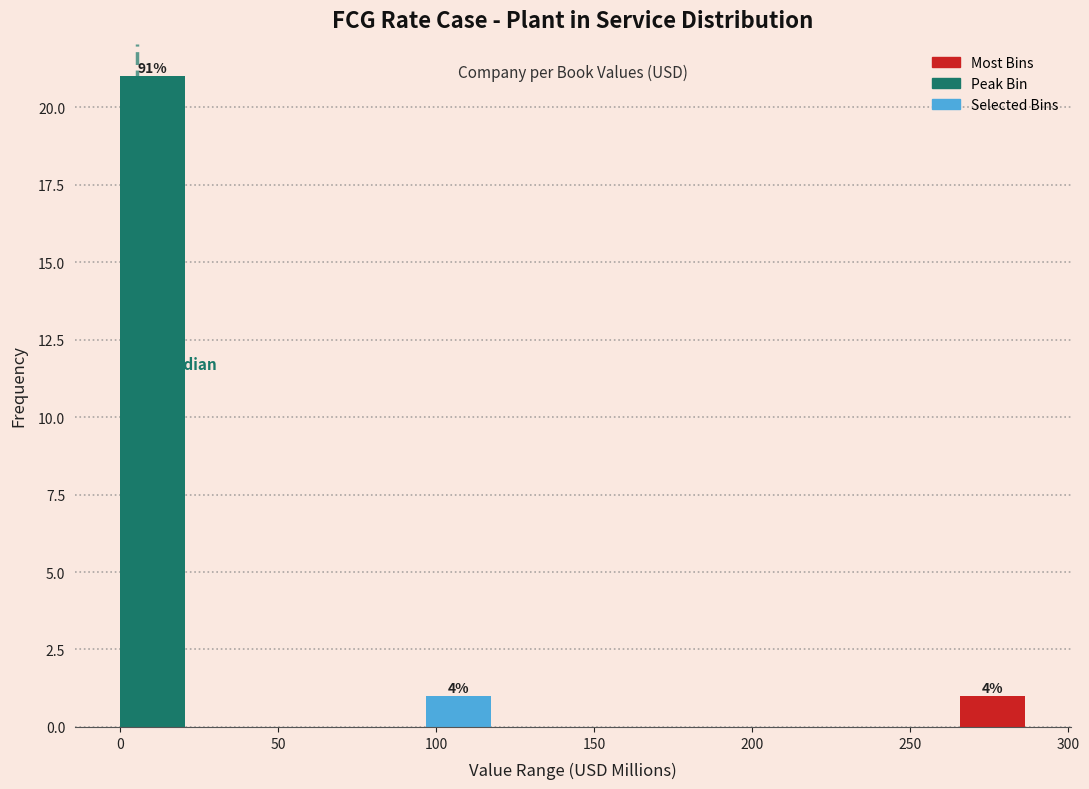

Over which range of the x-axis is the bar tallest?

0 to 25